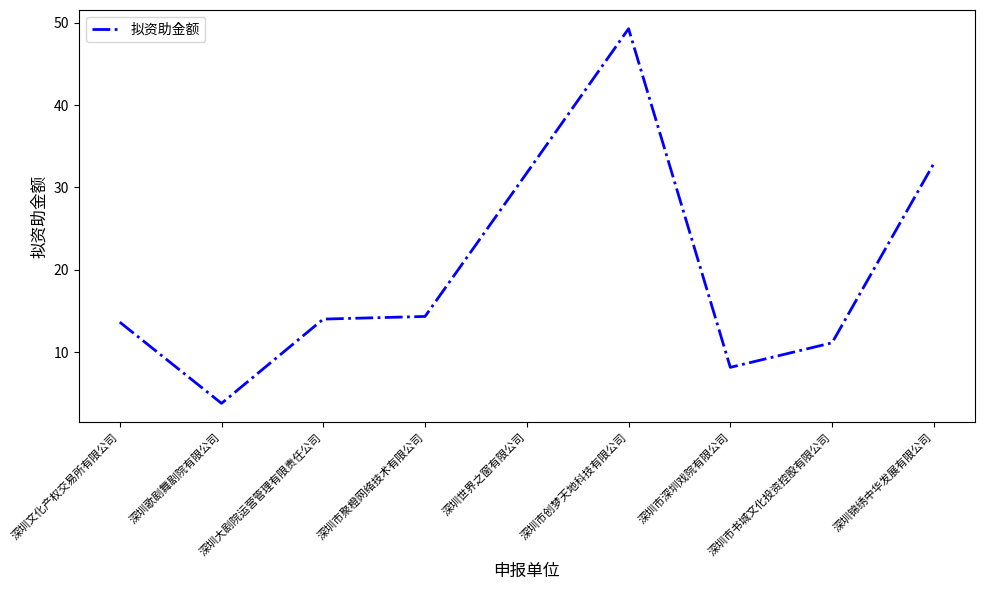

What is the maximum value shown in the chart?

49.3